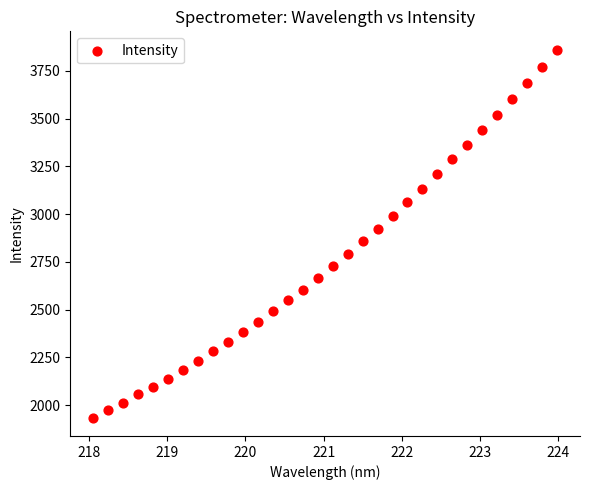

What is the range of X values (max minus min)?

5.9